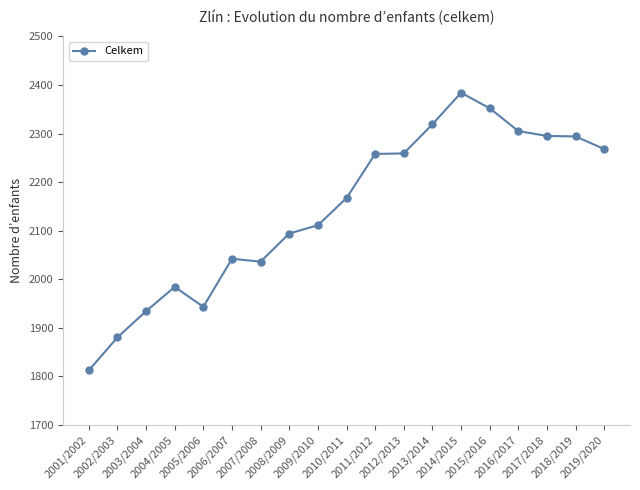

What is the value of the 1st point from the left?

1812